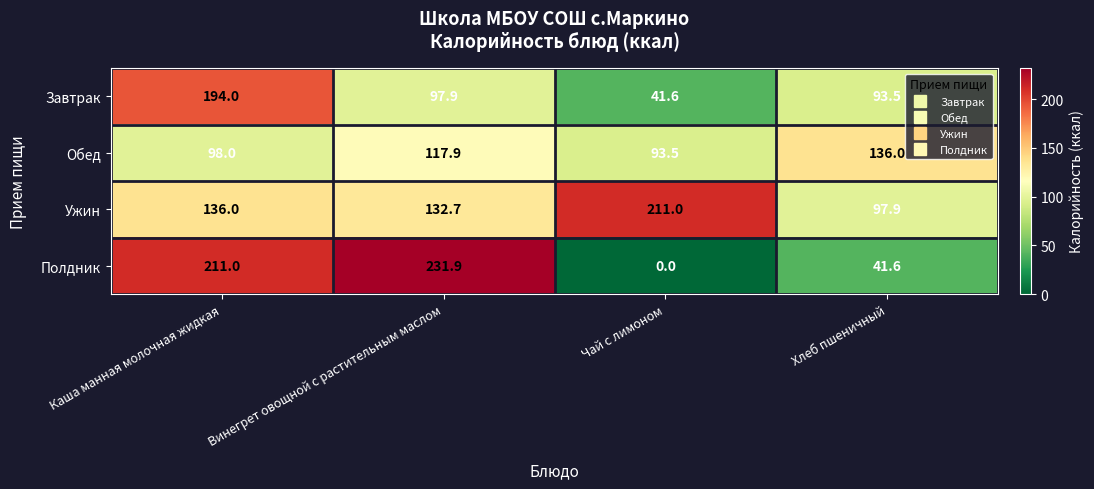

At which category does the chart reach its minimum across all series?

Чай с лимоном